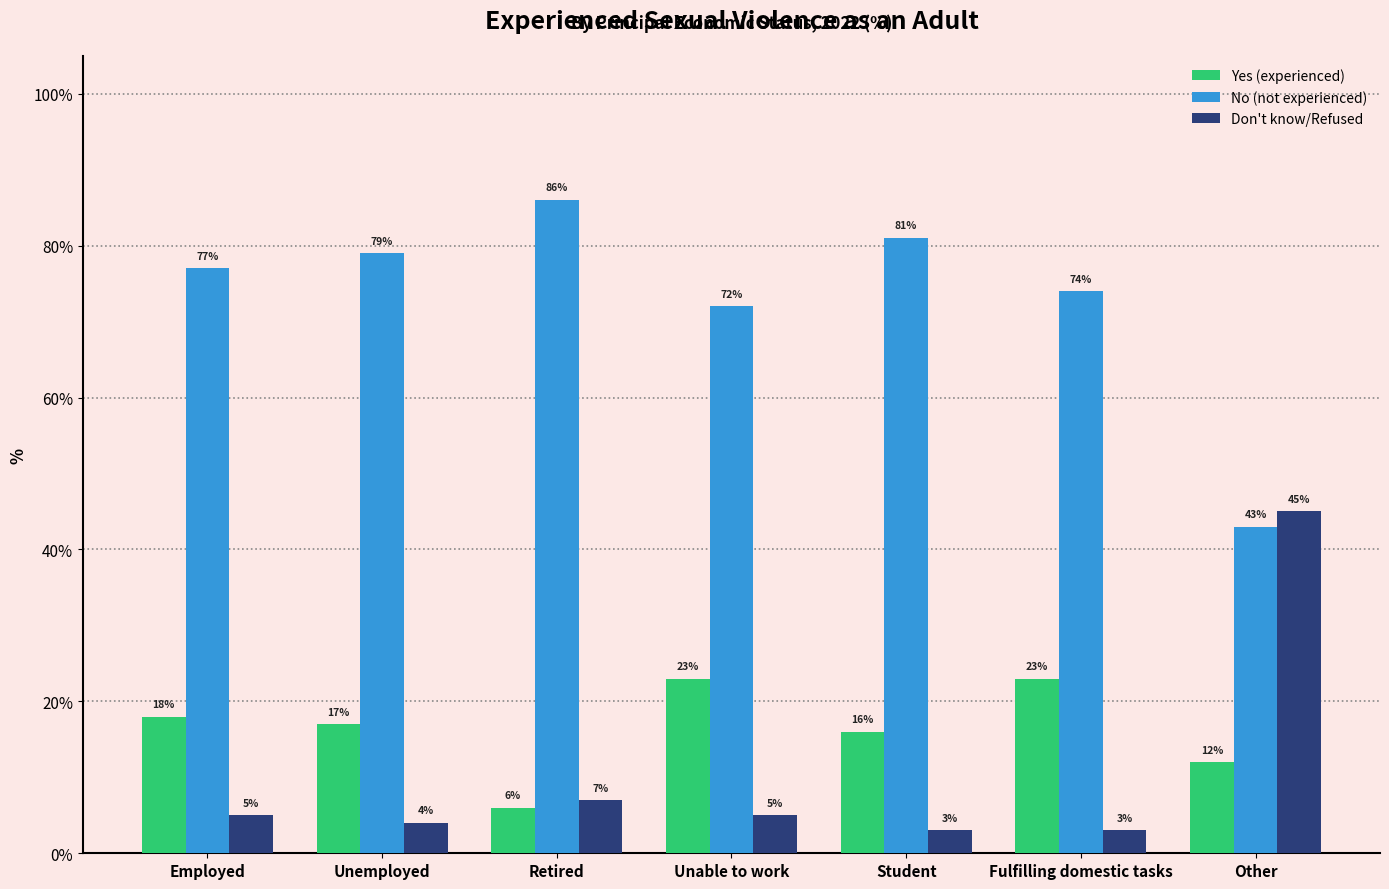

What is the maximum value for No (not experienced)?

86